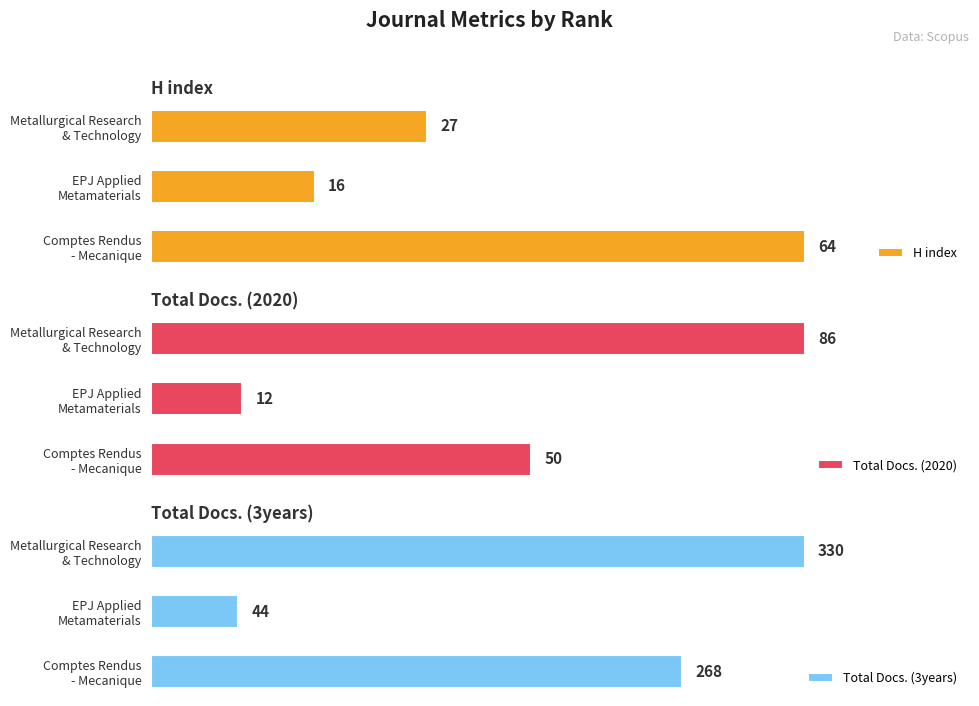

Reading left to right, list all the values displayed in this chart.

H index: 0=64	1=16	2=27
Total Docs. (2020): 0=50	1=12	2=86
Total Docs. (3years): 0=268	1=44	2=330